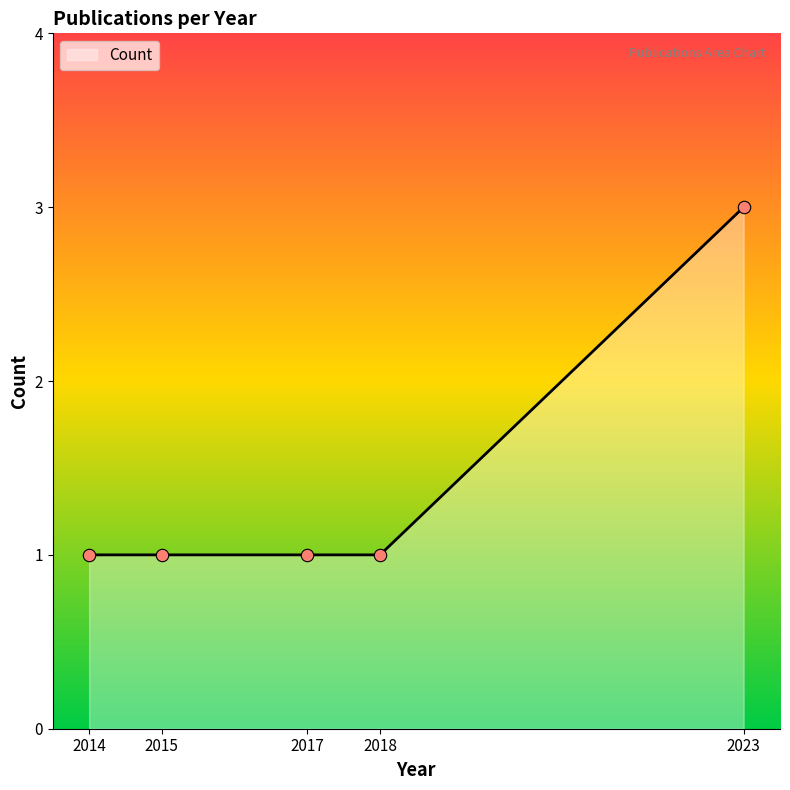

What is the change in value from 2015 to 2023?

+2